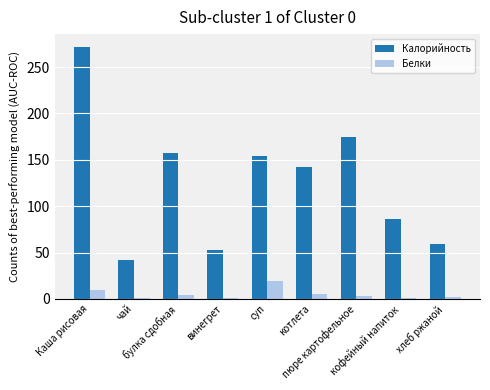

What is the sum of all Белки values?

45.2